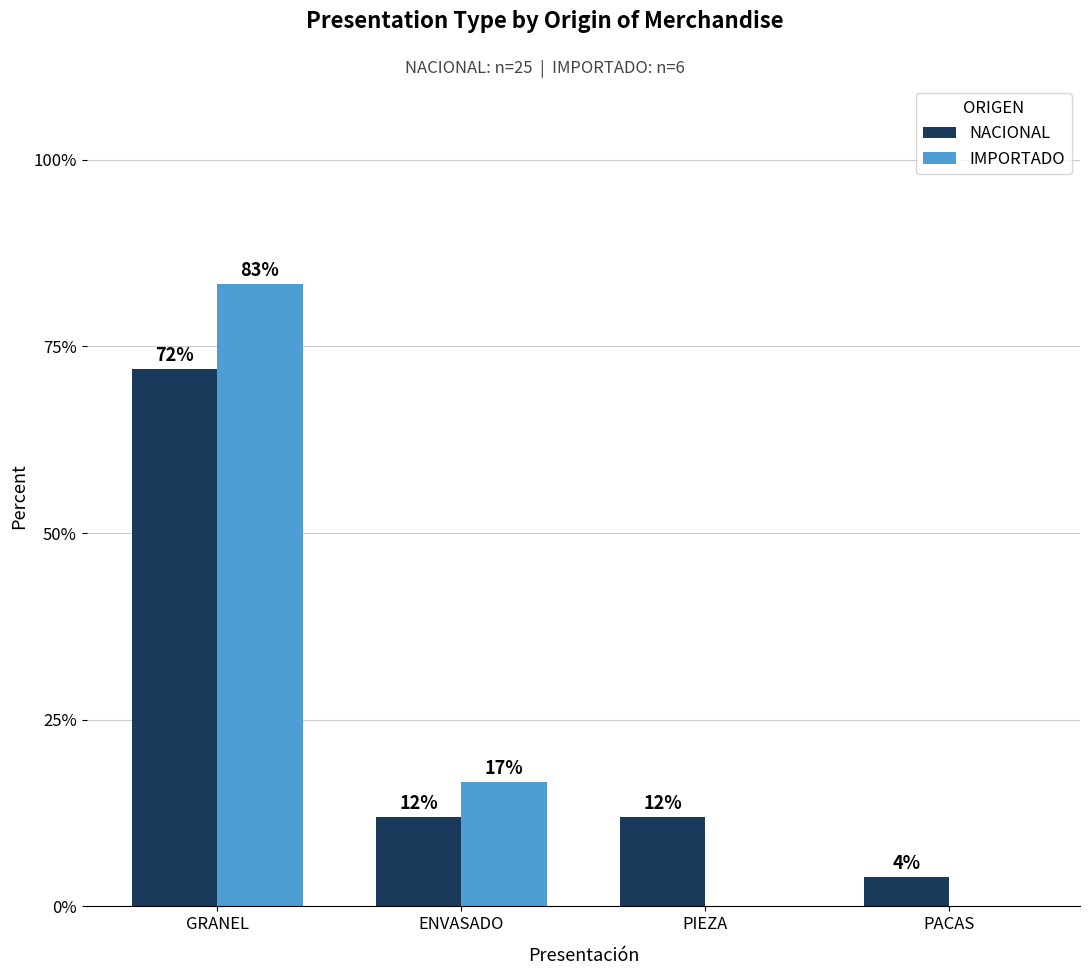

What is the total value across all series at PIEZA?

12.0